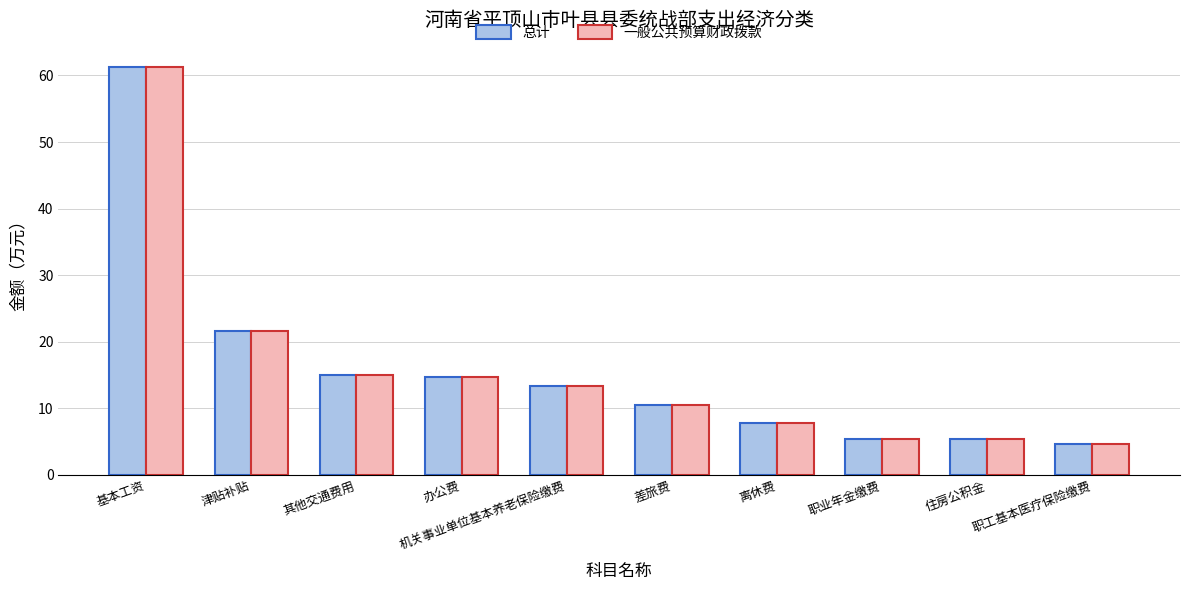

At how many categories does at least one series exceed 10?

6